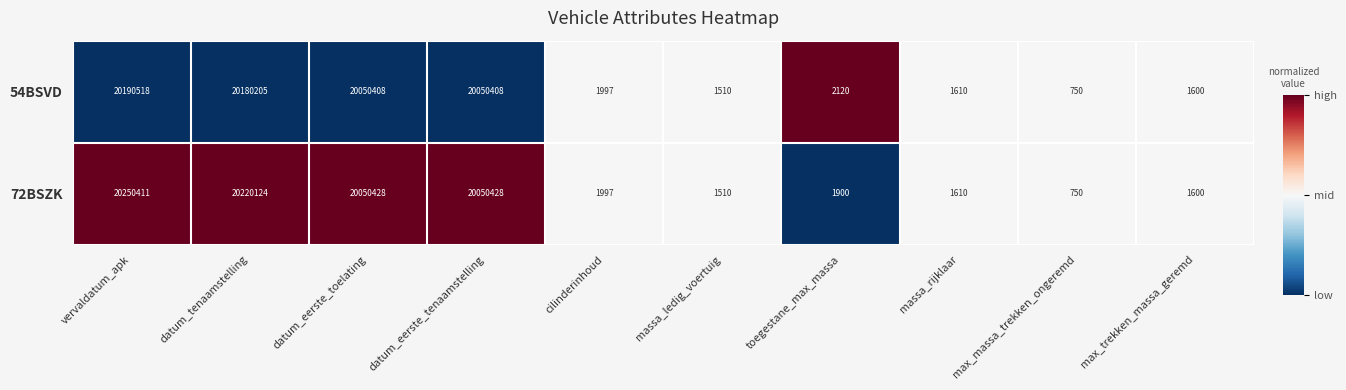

Is it true that 72BSZK equals 1997 at cilinderinhoud?

True